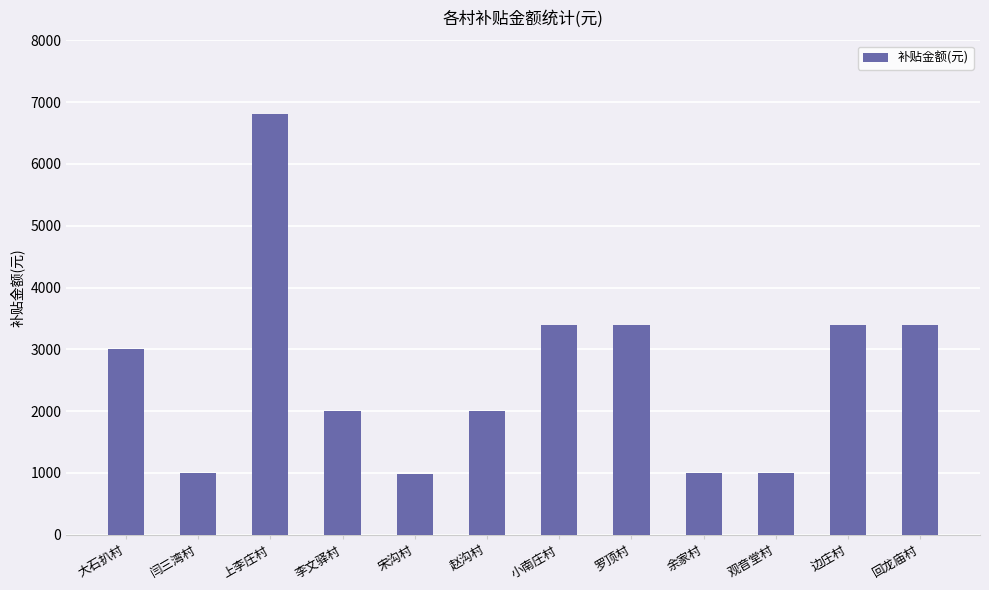

What is the value of the 10th bar from the left?

1000